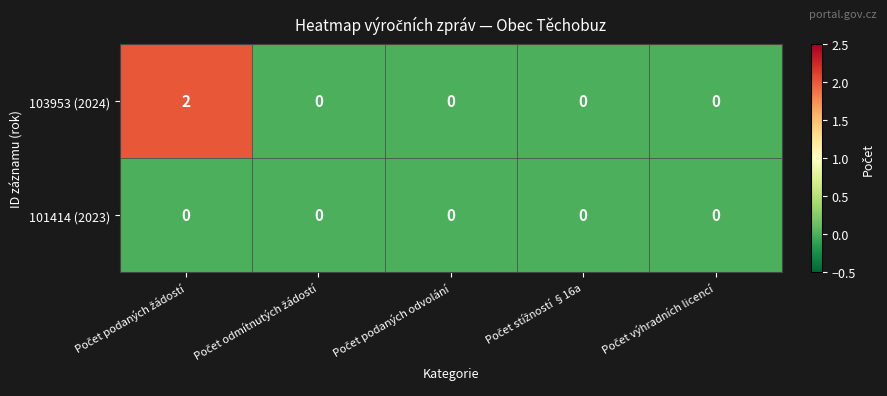

Which series has the largest total across all categories?

103953 (2024)